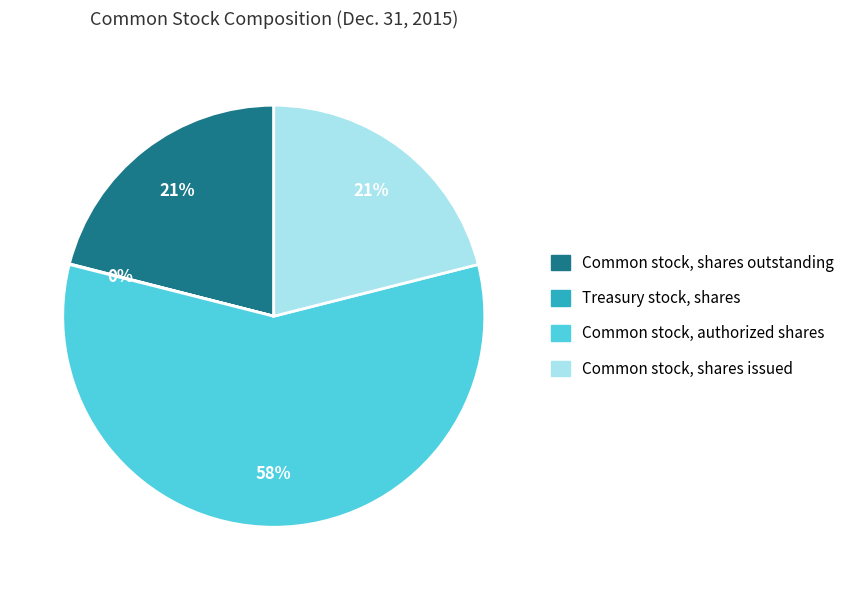

Approximately how many times larger is the value at Common stock, shares outstanding compared to Common stock, authorized shares?

0.4